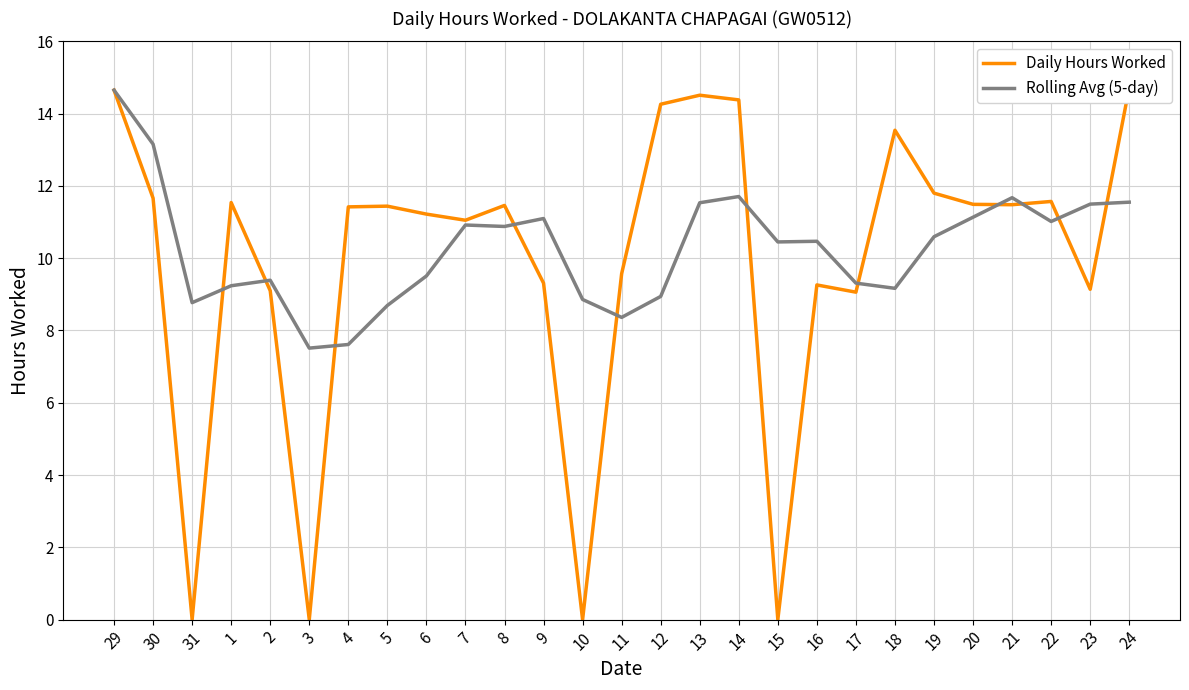

Which series has the largest range (max minus min)?

Daily Hours Worked